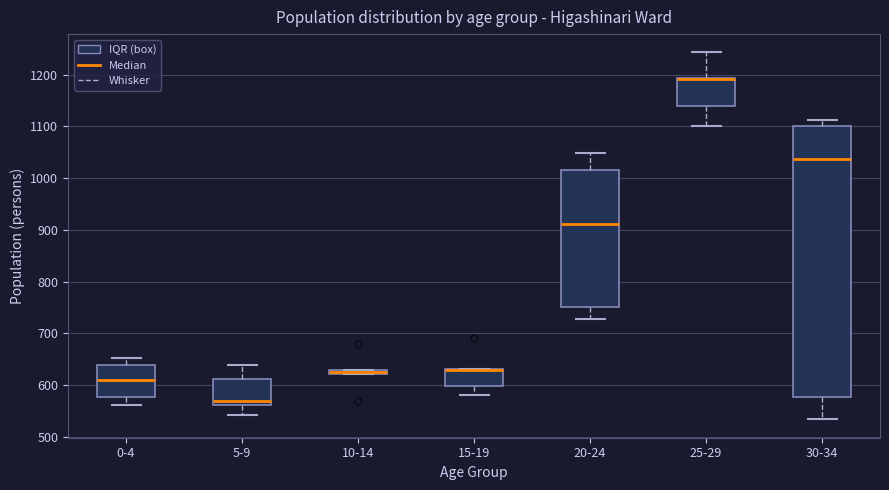

Comparing the boxes themselves (not the whiskers), which one is the tallest?

30-34